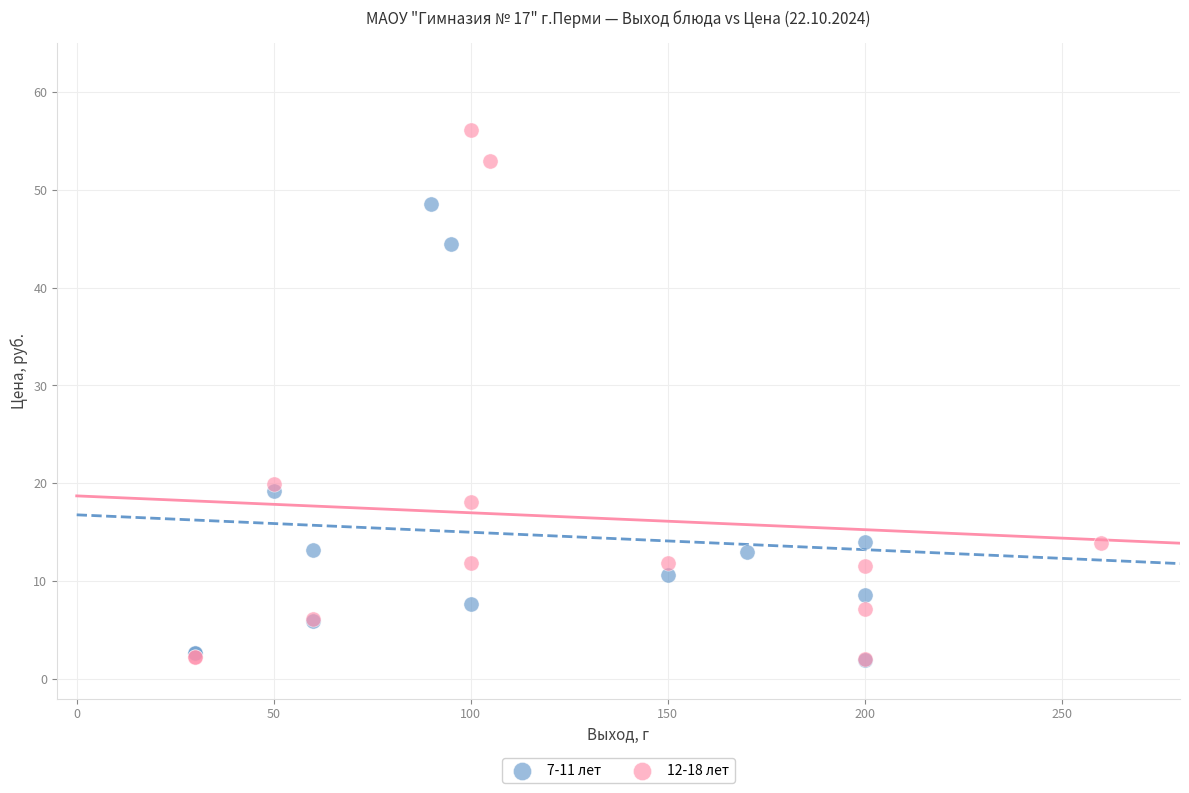

Which series has the widest spread of Y values?

12-18 лет